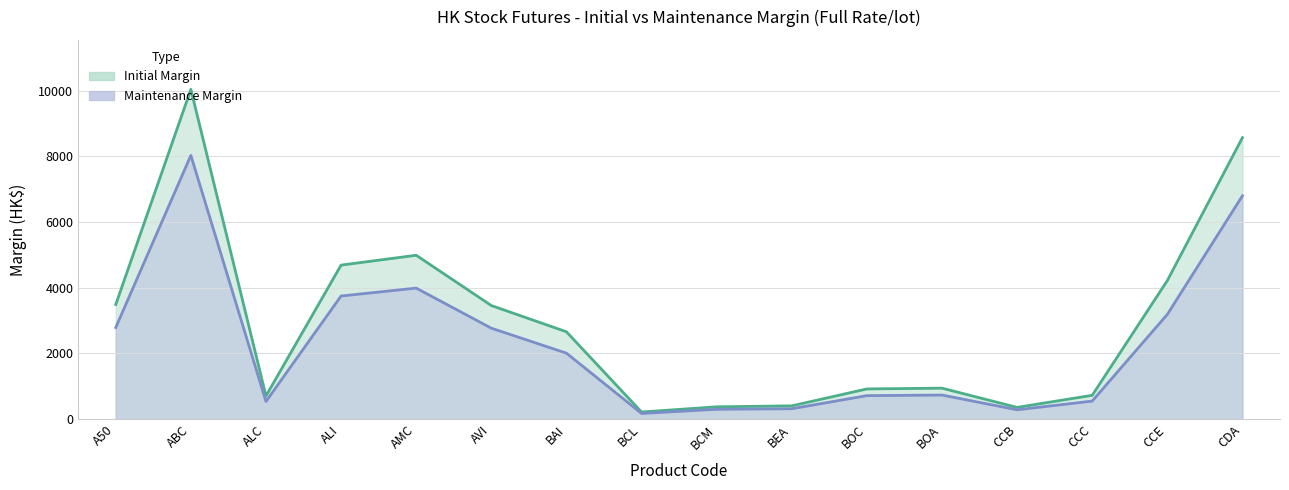

Reading right to left, list all the values displayed in this chart.

Maintenance Margin: 6800	3190	551	286	735	717	318	302	174	2010	2770	3990	3750	539	8030	2790
Initial Margin: 8570	4220	727	359	944	921	406	377	218	2660	3460	4990	4690	707	10040	3490